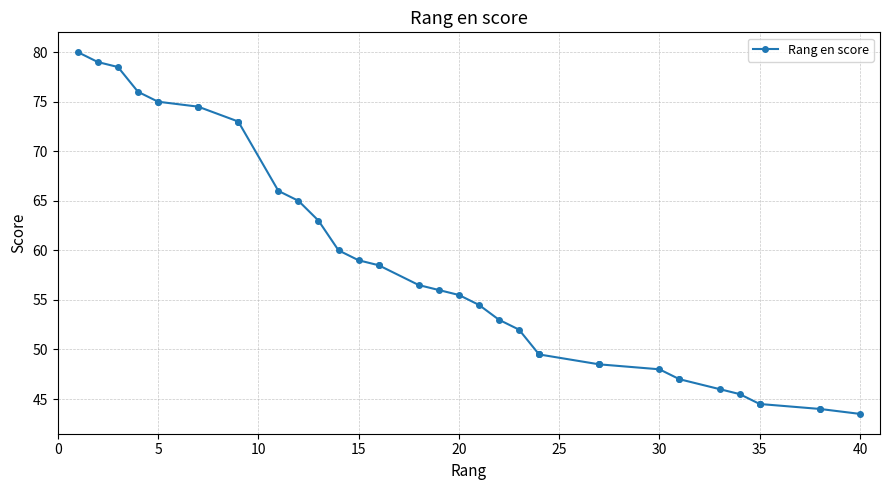

How many data points are less than 55?

20